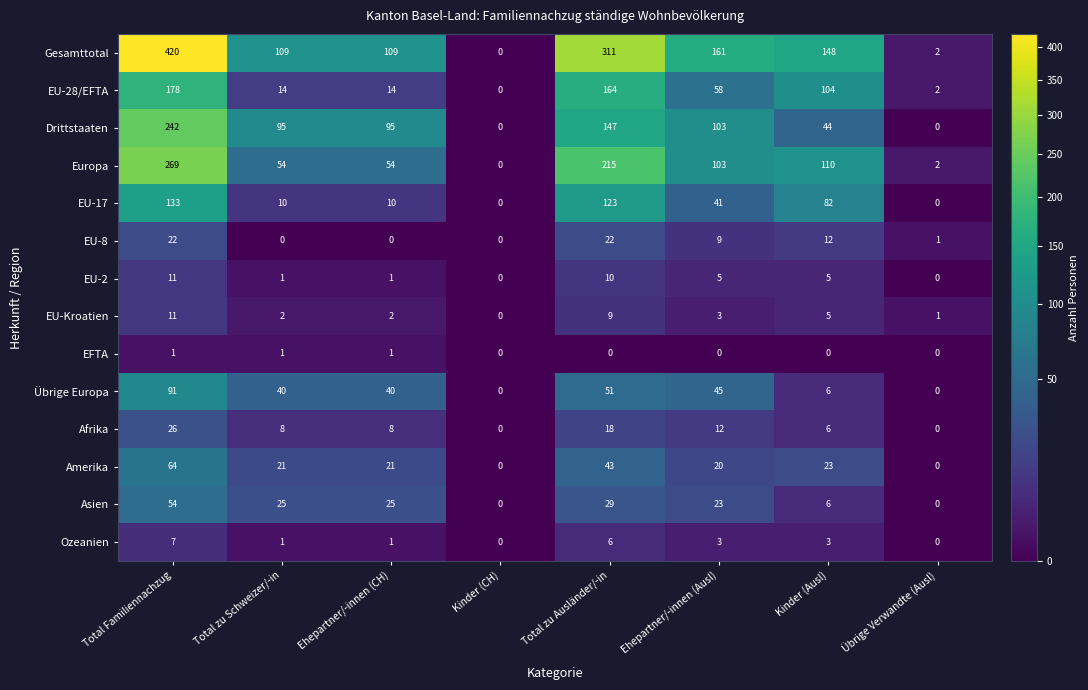

What is the total value across all series at Ehepartner/-innen (CH)?

381